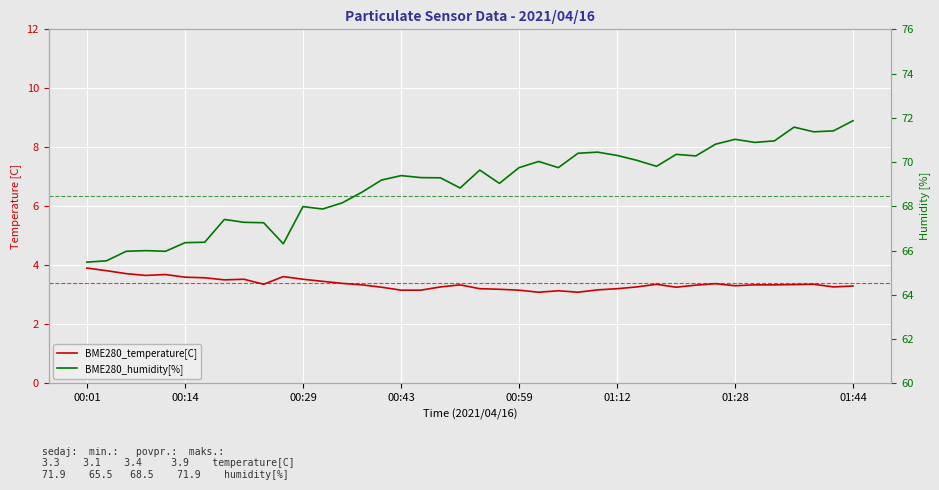

What is the value of the BME280_humidity[%] point at the 16th from the left?

69.2